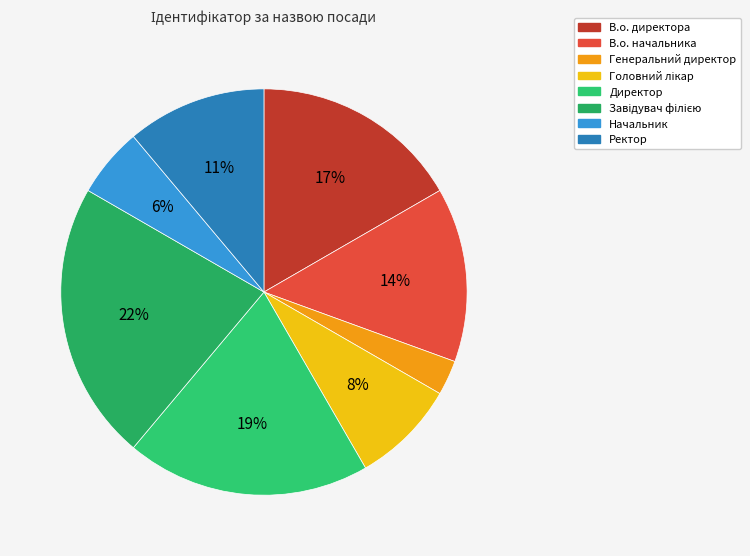

Which has a higher value, В.о. начальника or Завідувач філією?

Завідувач філією